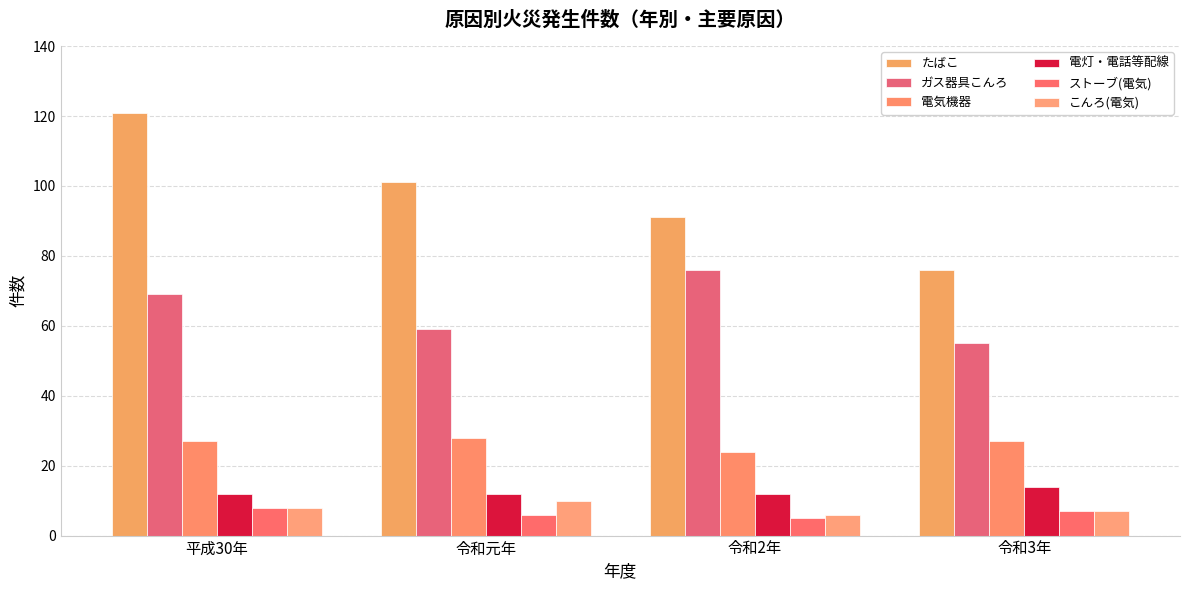

Does the chart contain stacked bars?

No